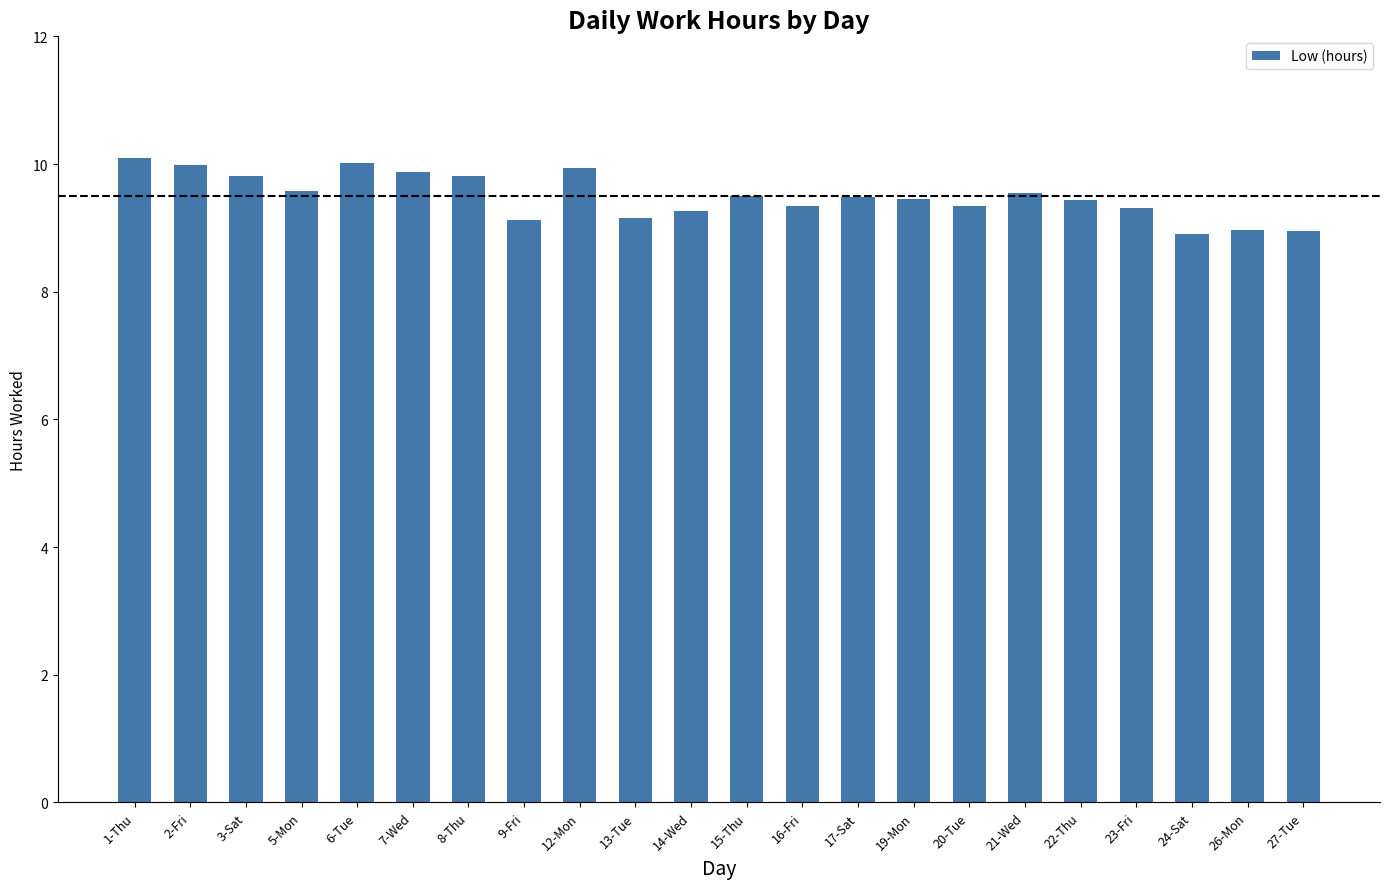

The value at 17-Sat is 9.5. True or false?

True